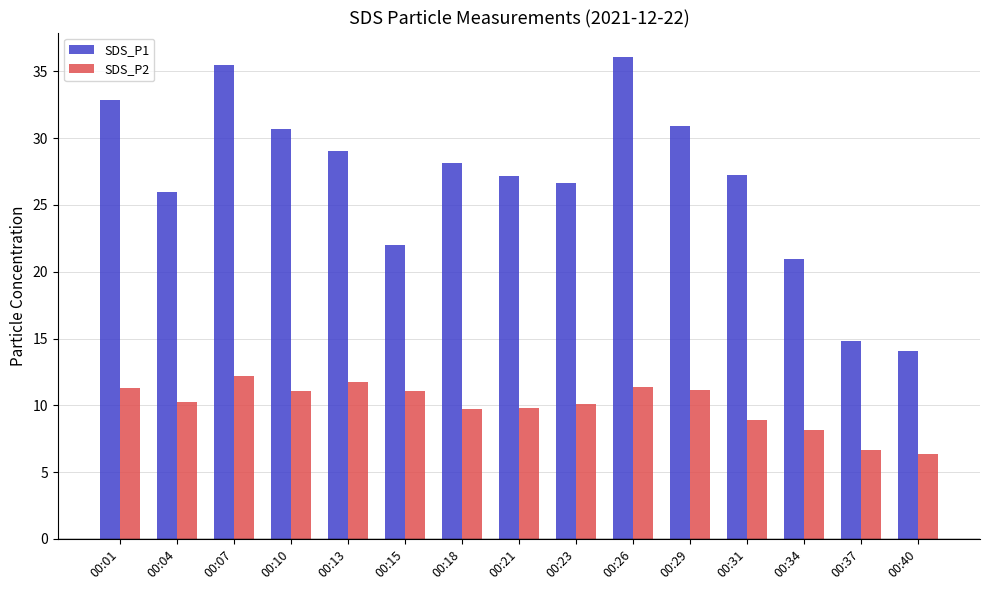

The value of SDS_P1 at 00:07 is 35.5. True or false?

True